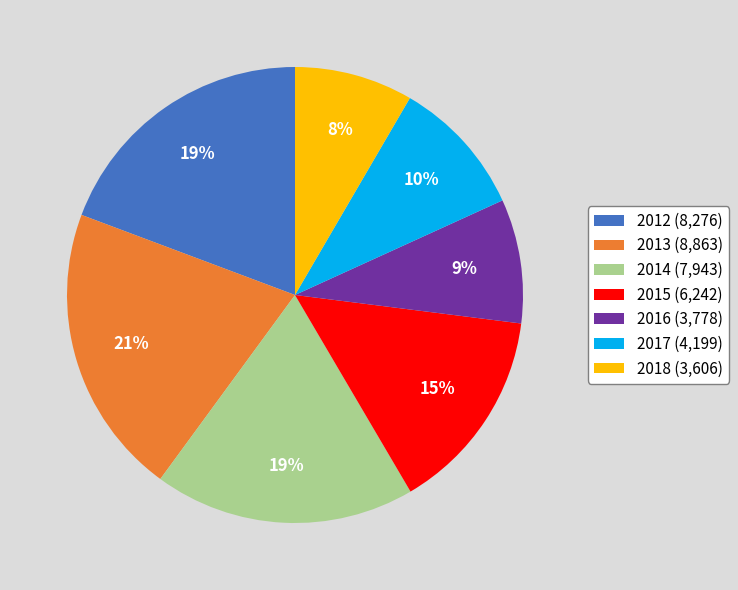

Approximately how many times larger is the value at 2013 (8,863) compared to 2017 (4,199)?

2.1